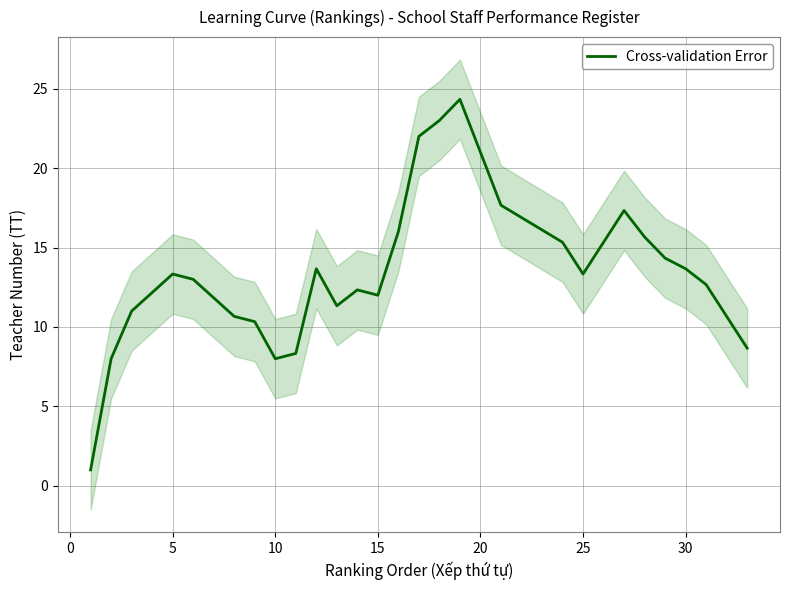

Reading right to left, extract all data points from this chart.

8.7	12.7	13.7	14.3	15.7	17.3	13.3	15.3	17.7	24.3	23.0	22.0	16.0	12.0	12.3	11.3	13.7	8.3	8.0	10.3	10.7	13.0	13.3	11.0	8.0	1.0